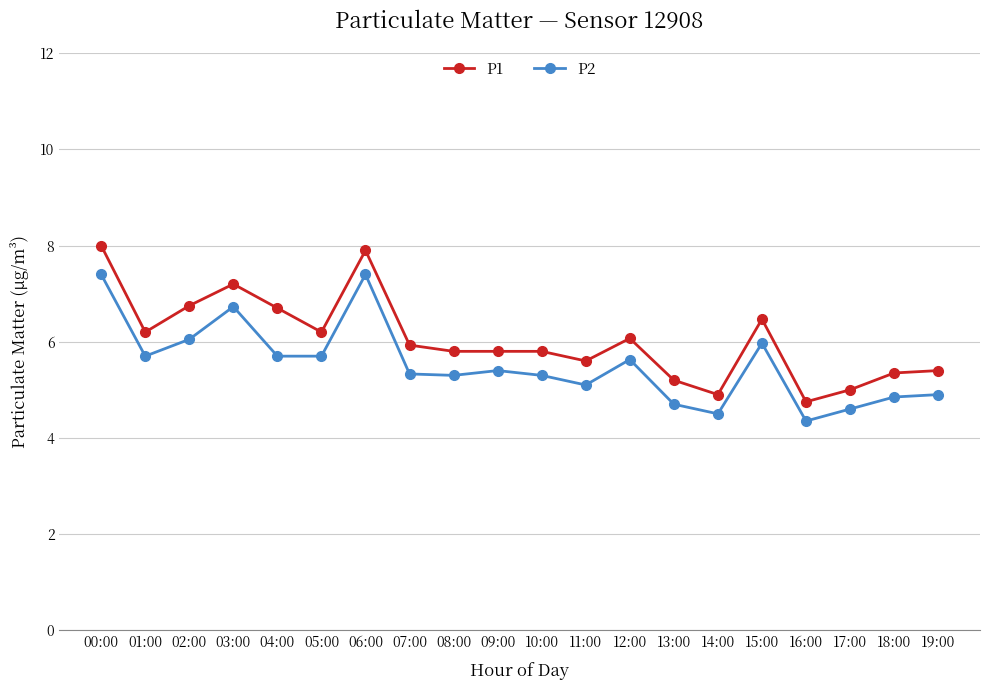

What is the difference between the maximum and second lowest values in the P1 series?

3.1